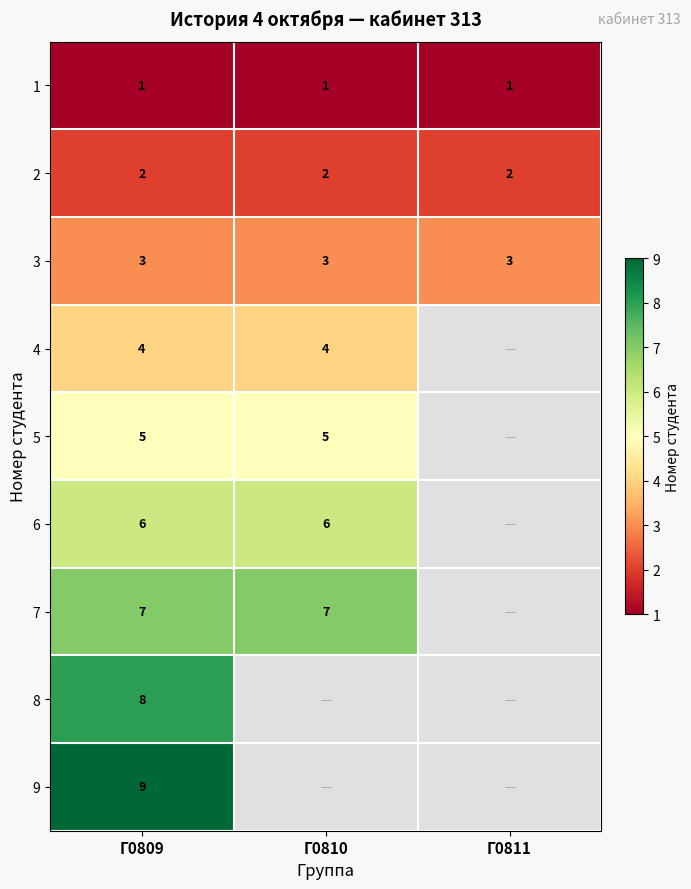

What is the average value of the 3 series?

3